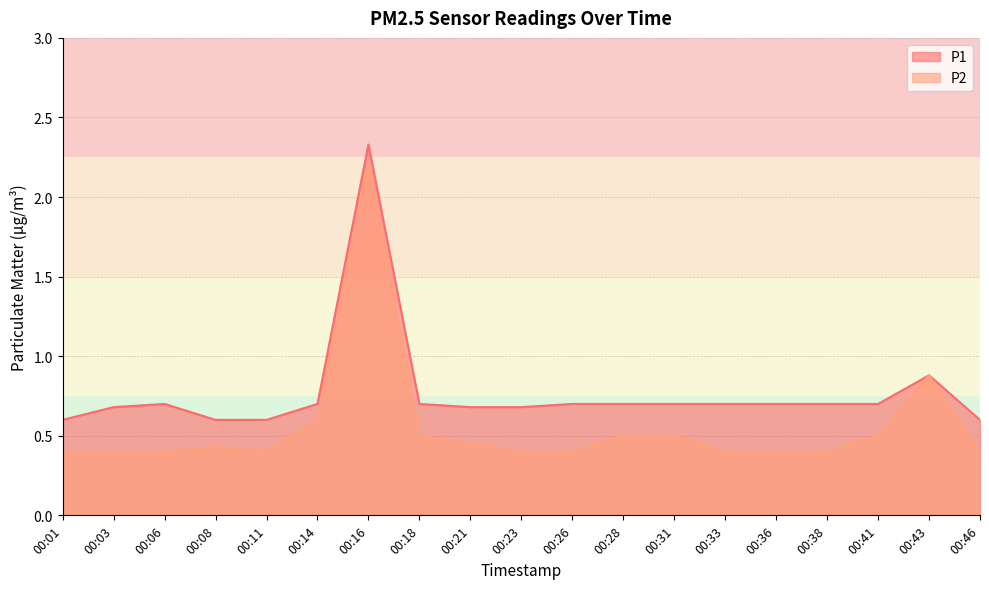

List the series in order of their peak value, highest first.

P1, P2